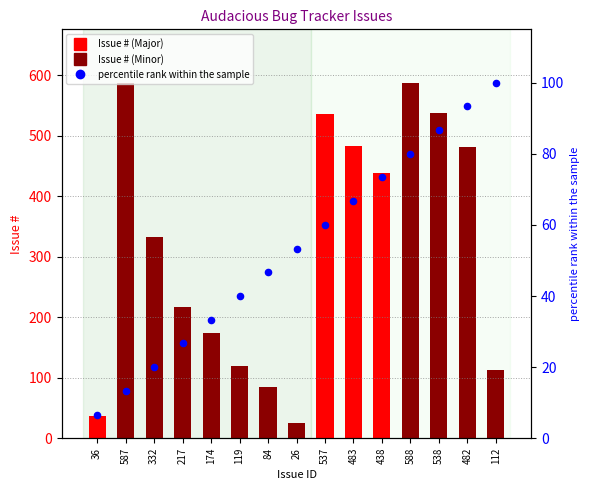

Which series contains the lowest Y value?

percentile rank within the sample